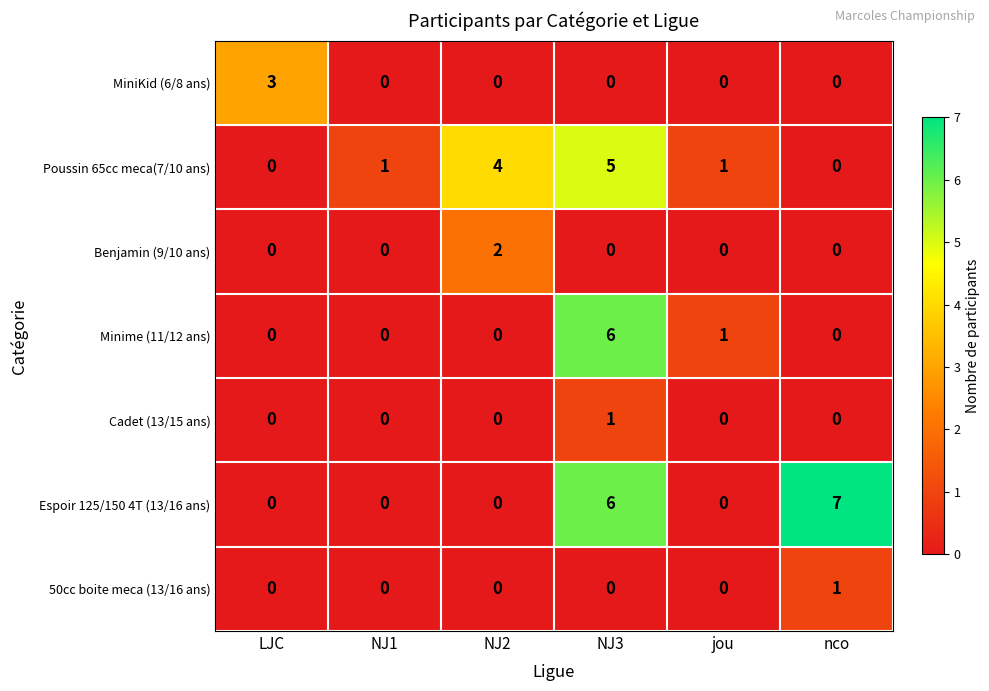

What is the maximum value shown in the chart?

7